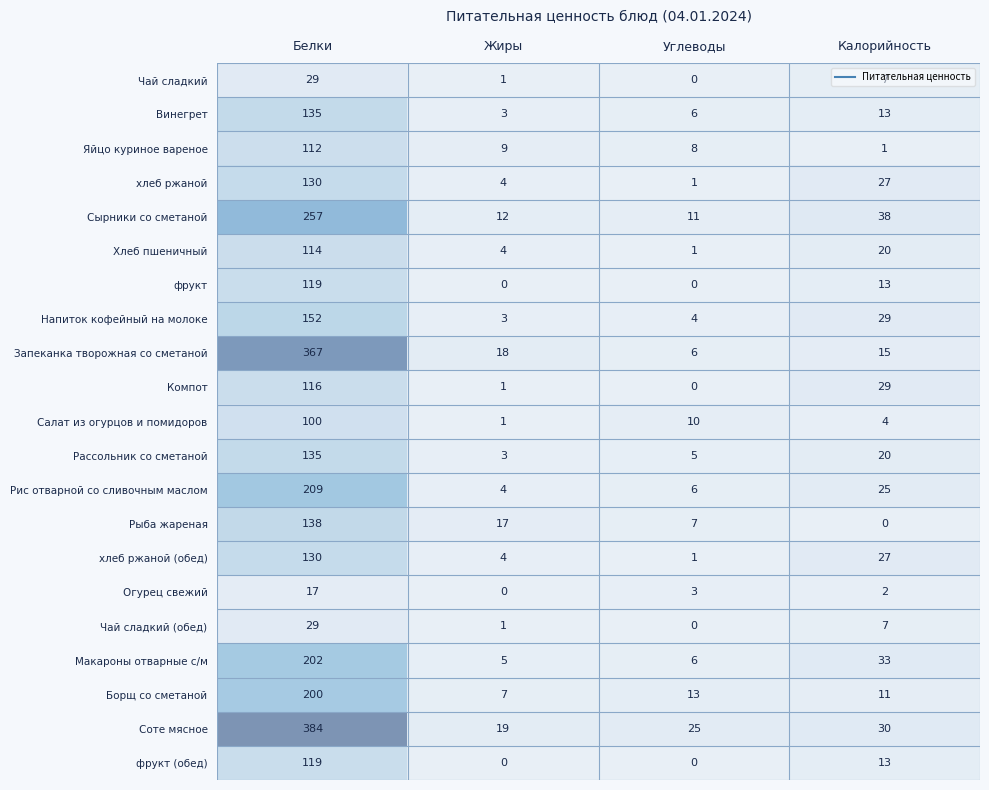

At which label does Винегрет reach its minimum?

Жиры